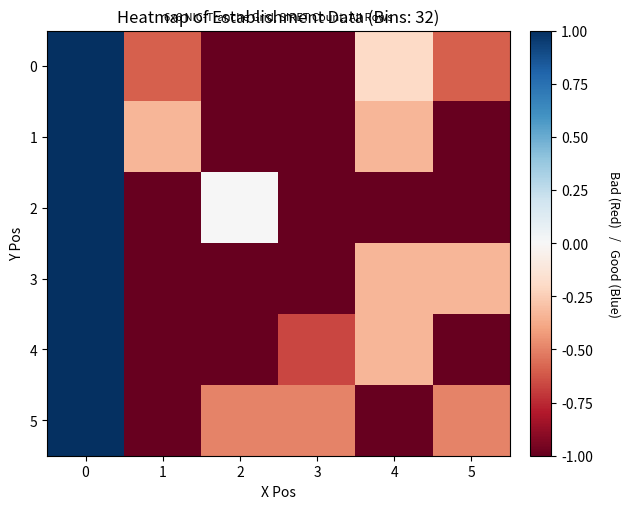

Reading left to right, what are all the values shown in this chart?

0: 0=1.0	1=-0.6	2=-1.0	3=-1.0	4=-0.2	5=-0.6
1: 0=1.0	1=-0.3	2=-1.0	3=-1.0	4=-0.3	5=-1.0
2: 0=1.0	1=-1.0	2=0.0	3=-1.0	4=-1.0	5=-1.0
3: 0=1.0	1=-1.0	2=-1.0	3=-1.0	4=-0.3	5=-0.3
4: 0=1.0	1=-1.0	2=-1.0	3=-0.7	4=-0.3	5=-1.0
5: 0=1.0	1=-1.0	2=-0.5	3=-0.5	4=-1.0	5=-0.5